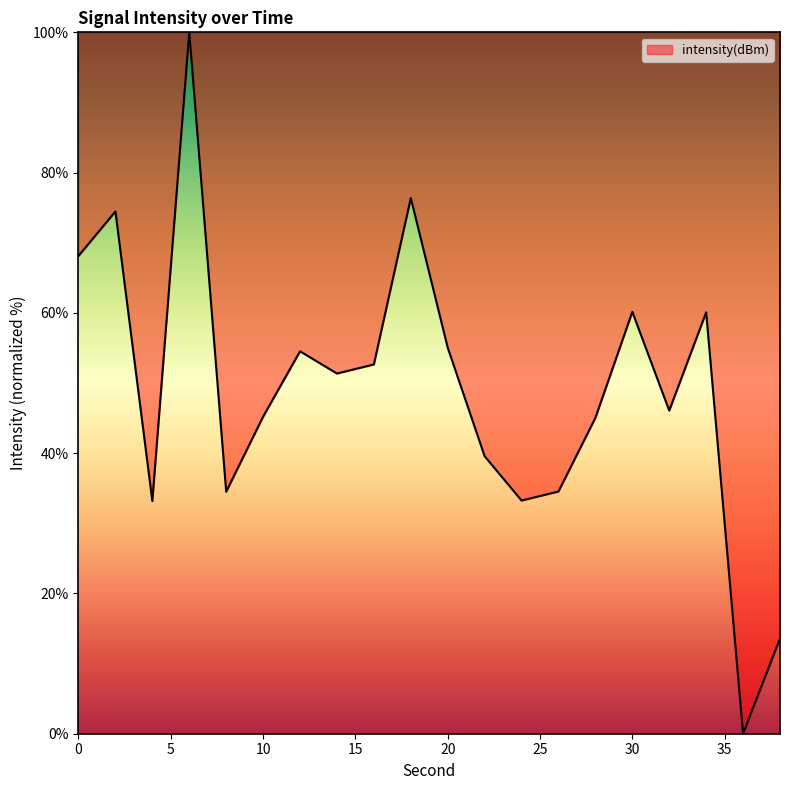

What is the greatest value displayed?

100.0